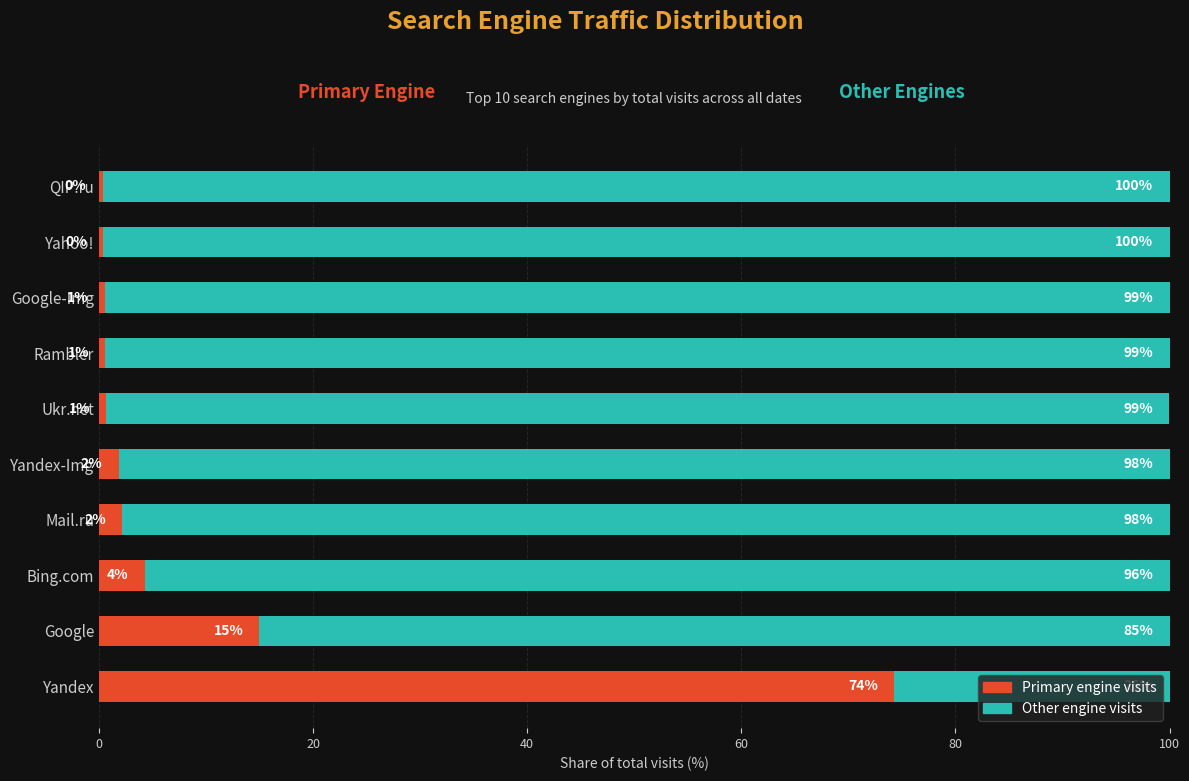

How many categories are shown in the chart?

10